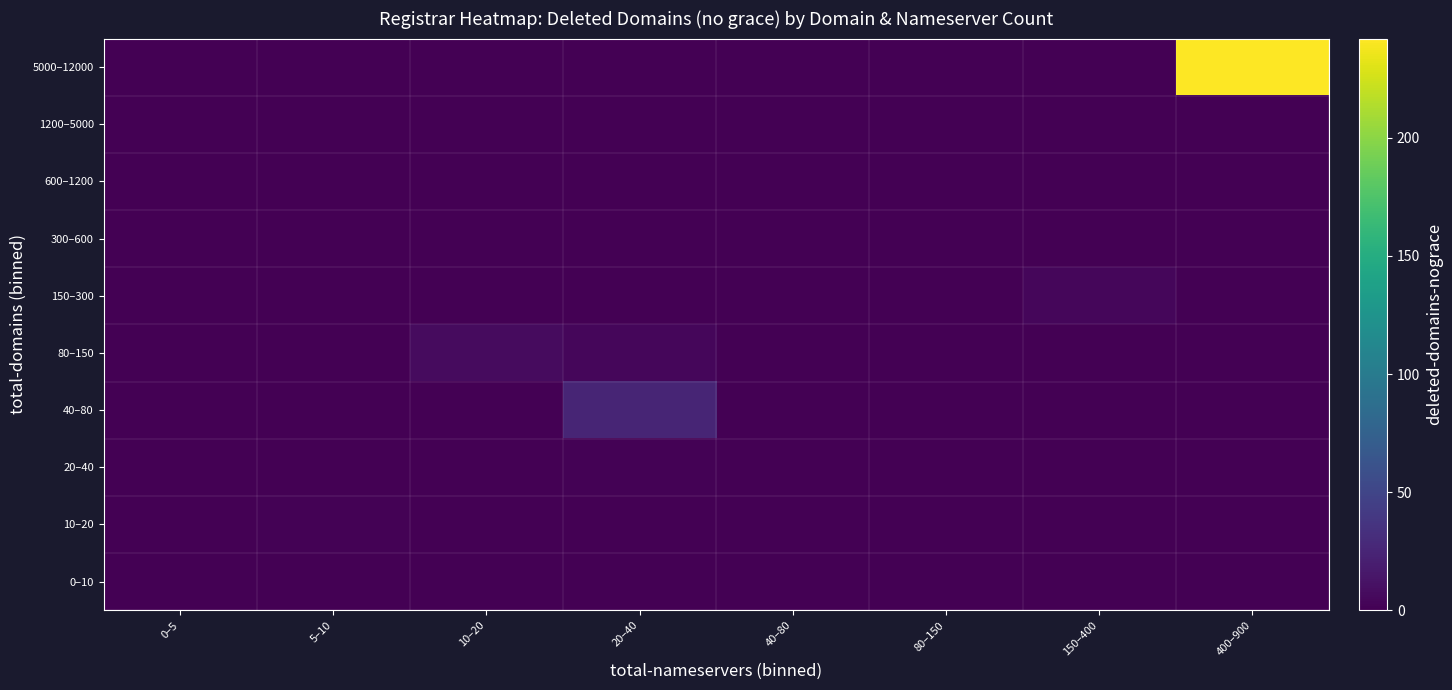

Between 5–10 and 400–900, which is larger?

400–900